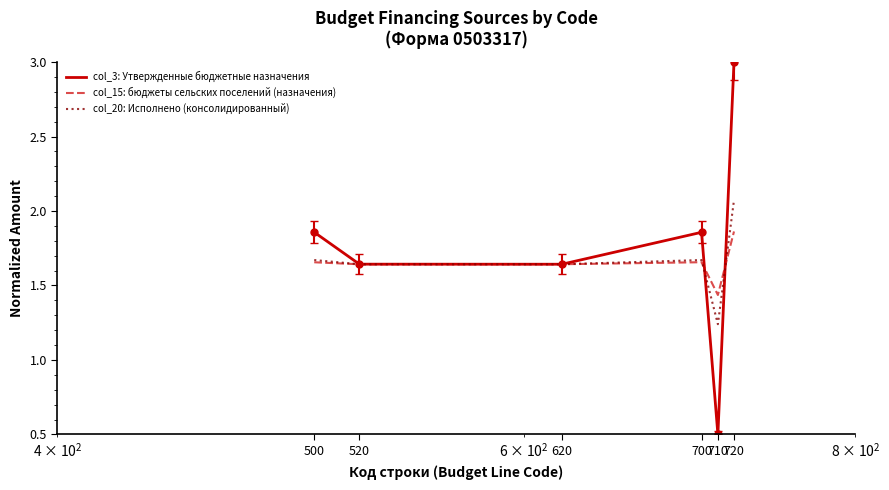

List the series in order of their peak value, highest first.

col_3: Утвержденные бюджетные назначения, col_20: Исполнено (консолидированный), col_15: бюджеты сельских поселений (назначения)